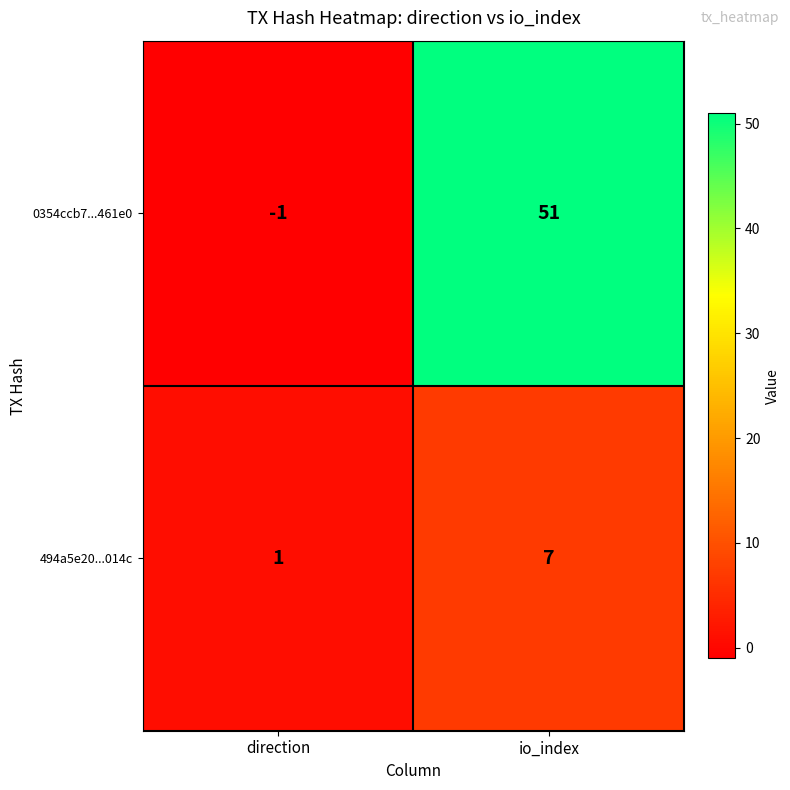

At which category is the sum across all series the highest?

io_index